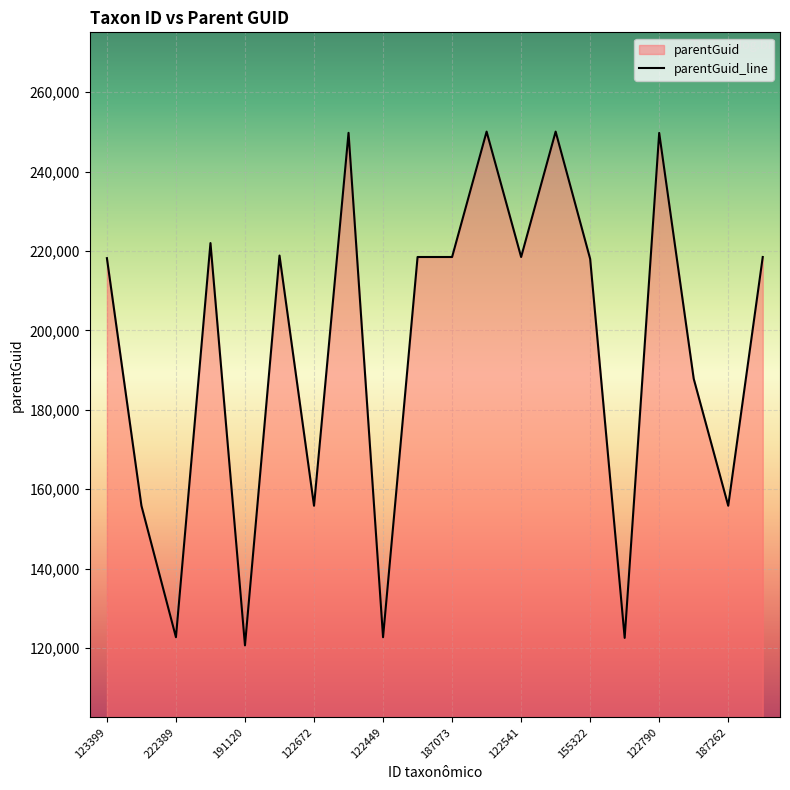

What is the difference between the maximum and minimum values?

129427